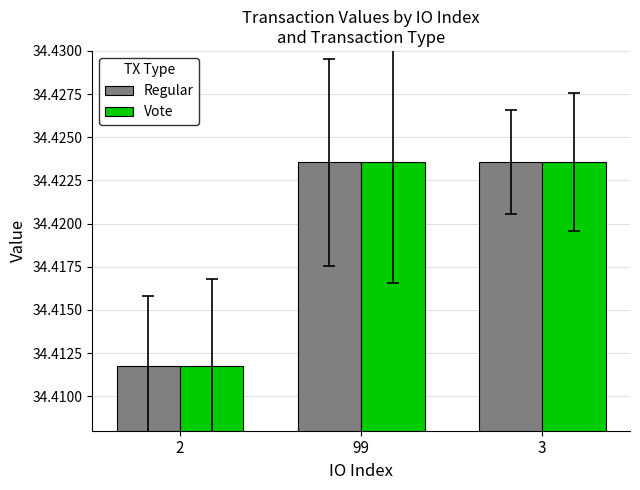

What are all the series names shown in the legend?

Regular, Vote